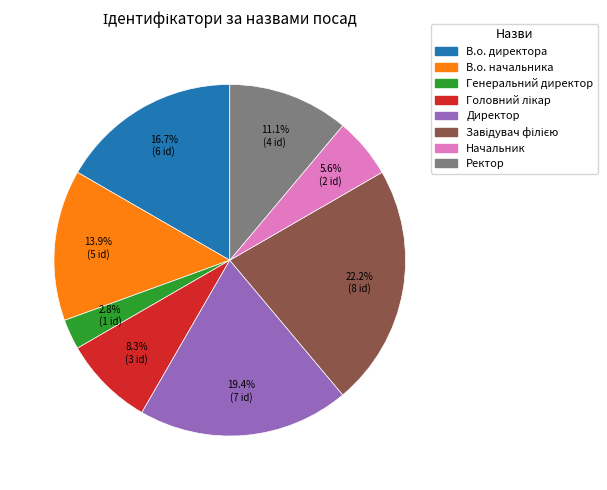

What is the ratio of the value at Начальник to the value at В.о. директора?

0.3